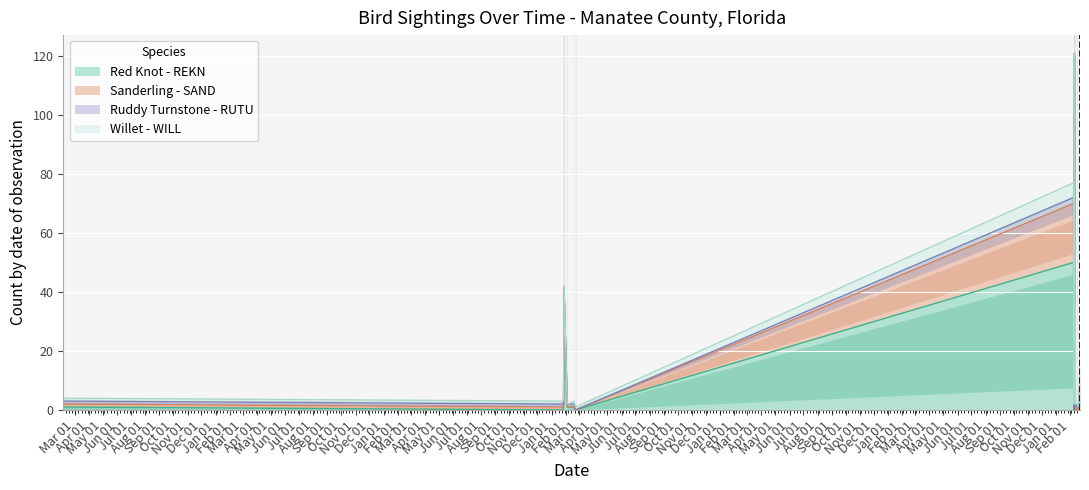

At which label does Sanderling - SAND reach its peak?

2015-02-08